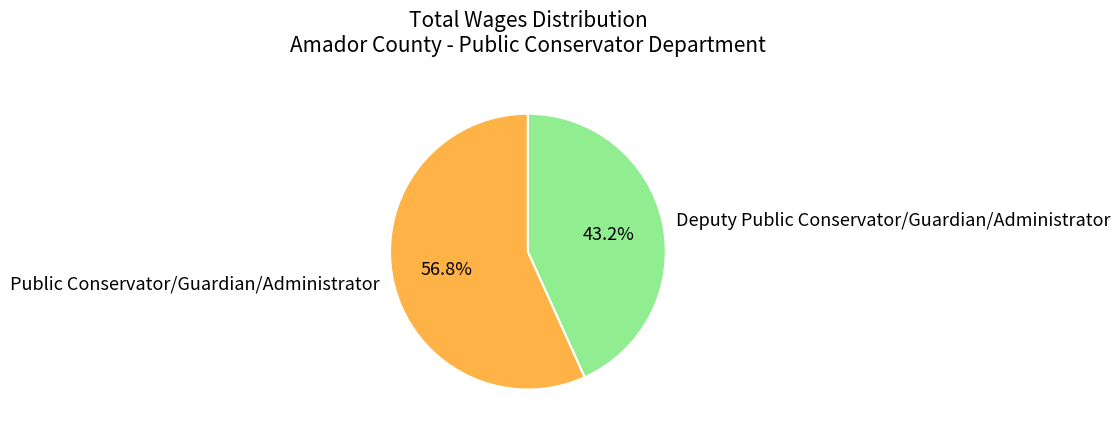

Which slice represents more than half of the pie?

Public Conservator/Guardian/Administrator